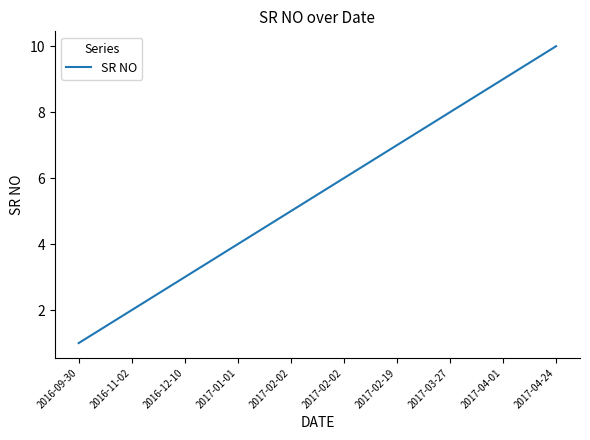

What is the average value?

6